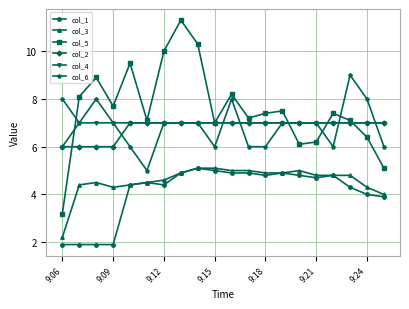

What is the value of the col_6 point at the 3rd from the left?

8.0